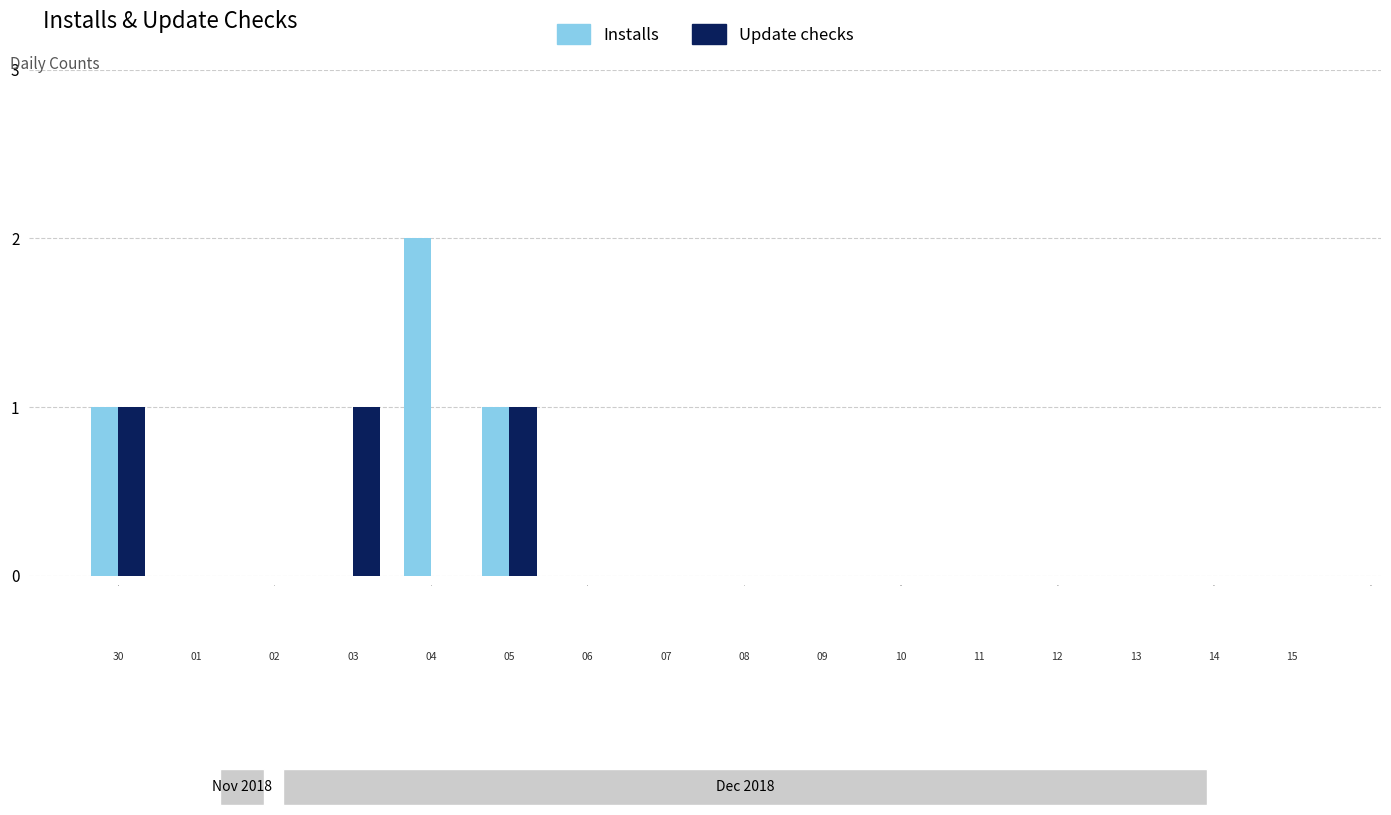

Count the number of categories in the chart.

16